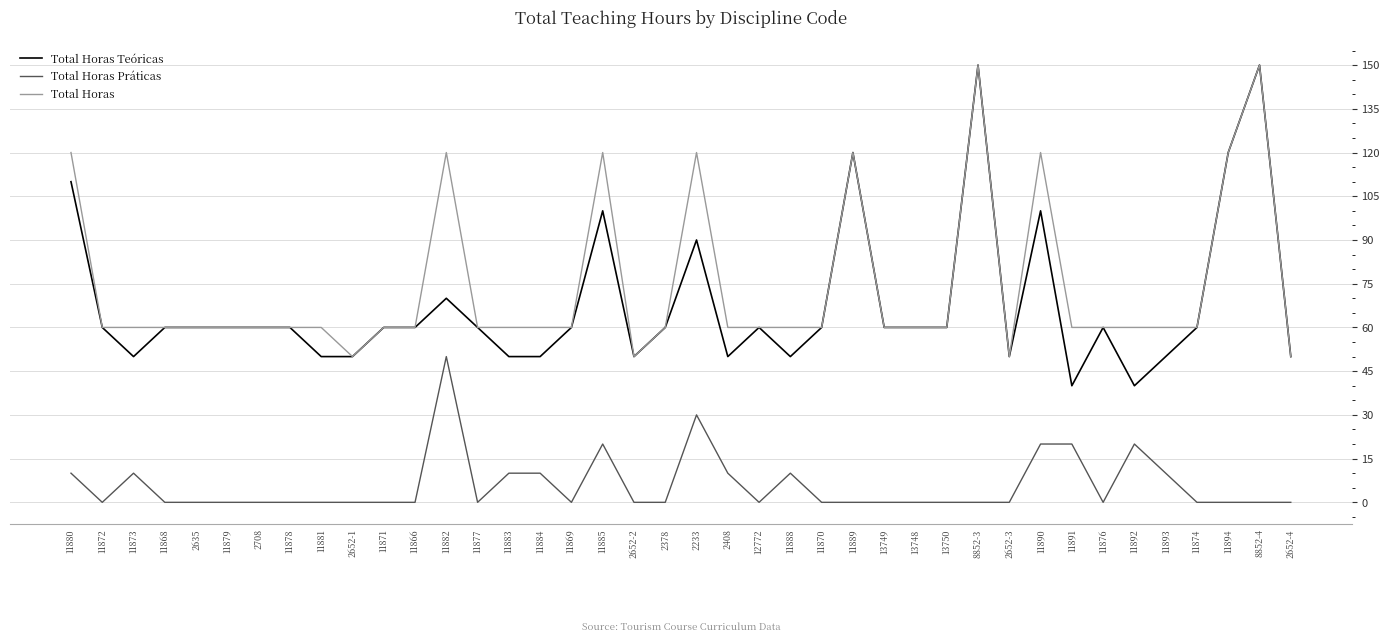

True or false: Total Horas Práticas and Total Horas cross at least once.

False